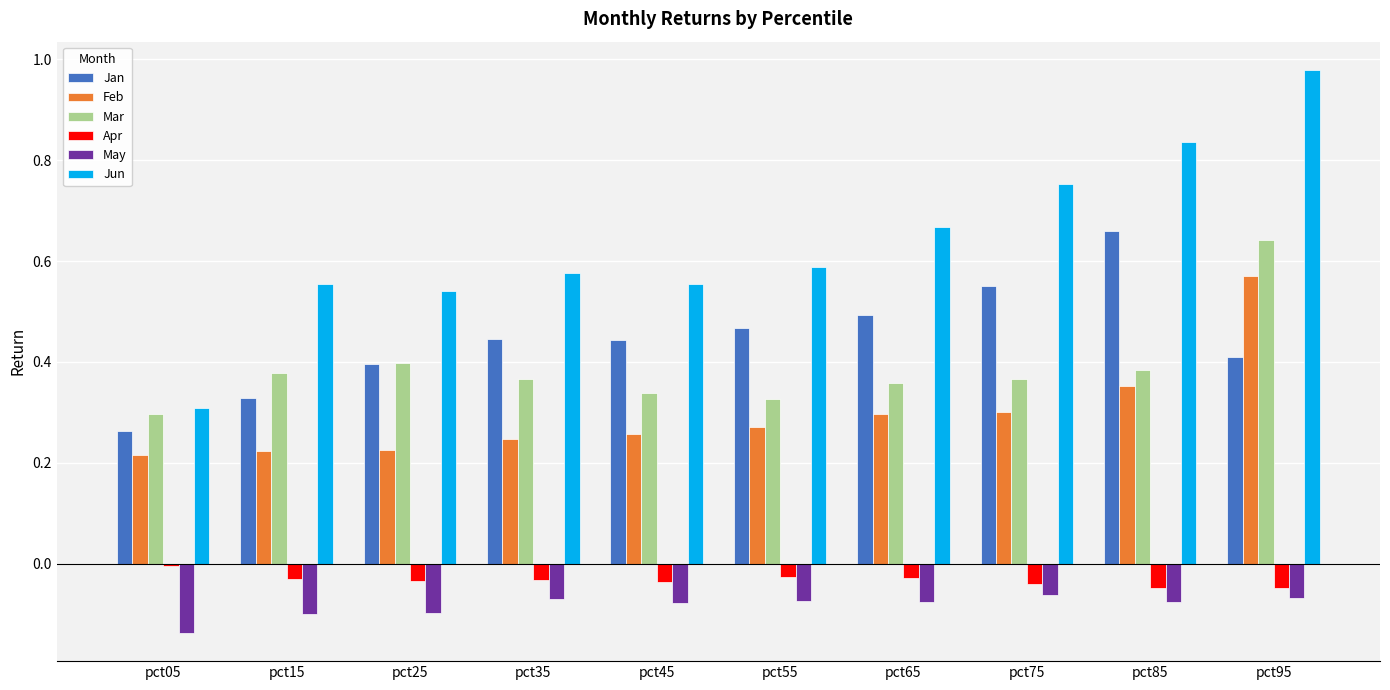

Is it true that Feb equals 0.3 at pct25?

False